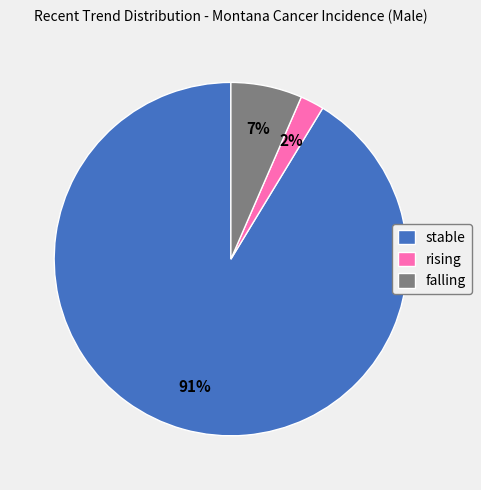

What percentage is the stable slice, to the nearest percent?

91%